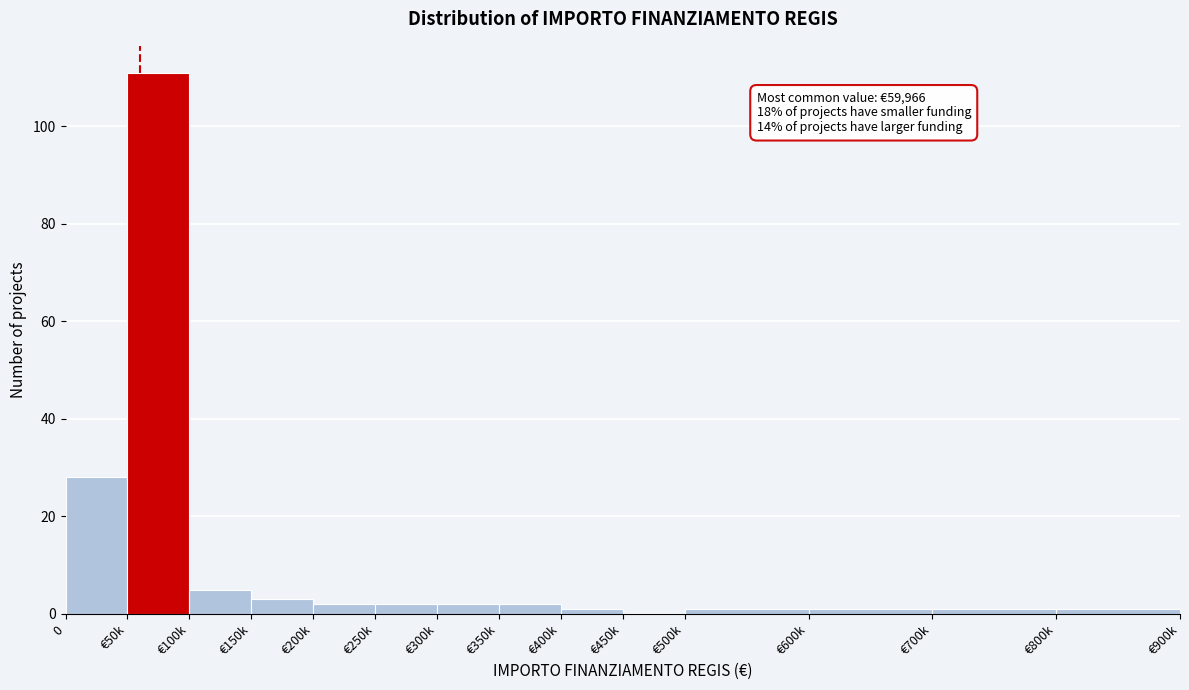

Reading right to left, what are all the values shown in this chart?

€800k=1	€700k=1	€600k=1	€500k=1	€450k=0	€400k=1	€350k=2	€300k=2	€250k=2	€200k=2	€150k=3	€100k=5	€50k=111	0=28